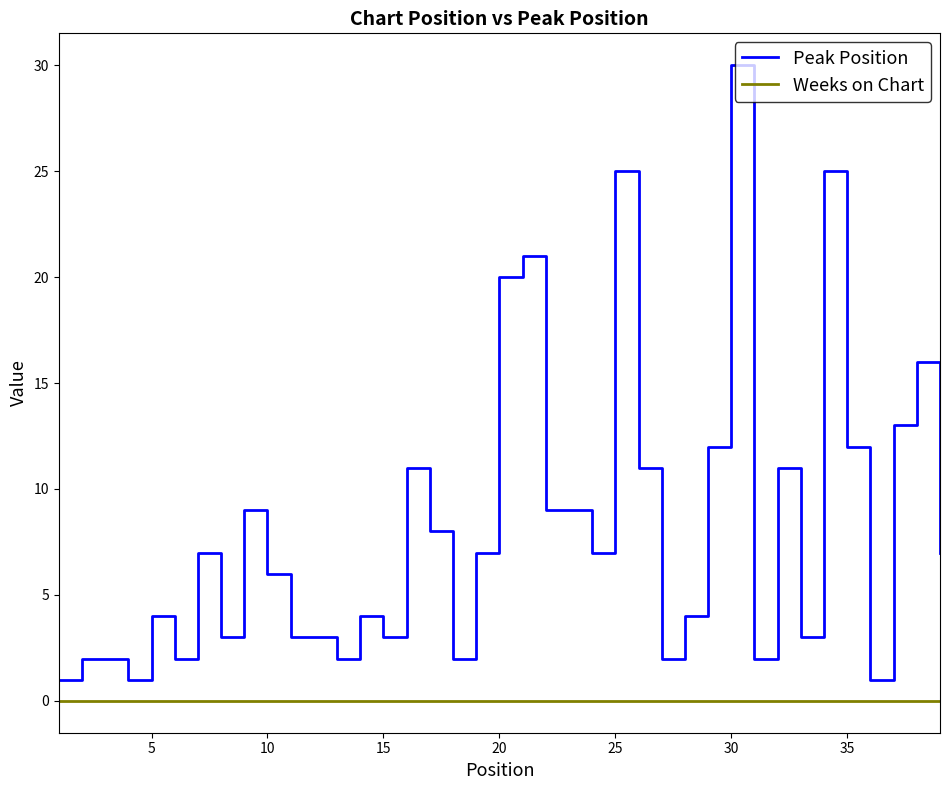

Which series has the largest range (max minus min)?

Peak Position